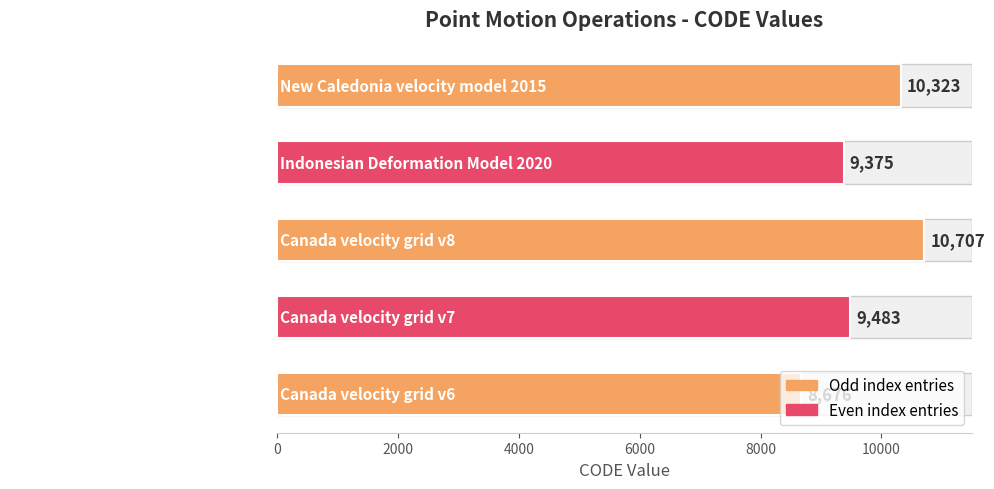

What is the change in value from Canada velocity grid v8 to Indonesian Deformation Model 2020?

-1332